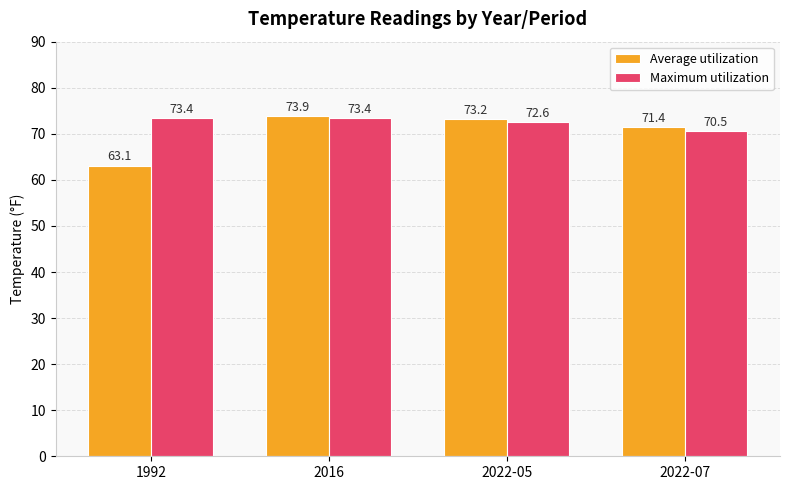

Which category has the lowest value across all series?

1992